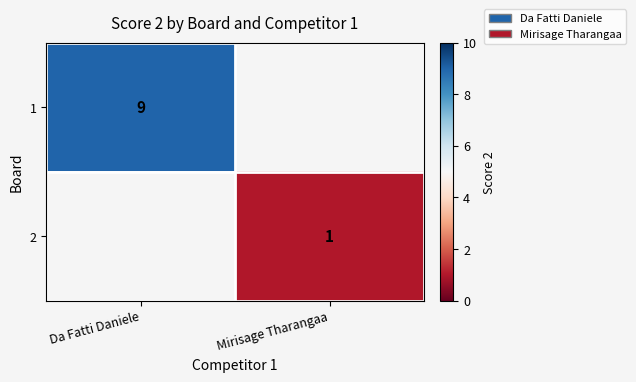

At which category does the chart reach its peak across all series?

Da Fatti Daniele